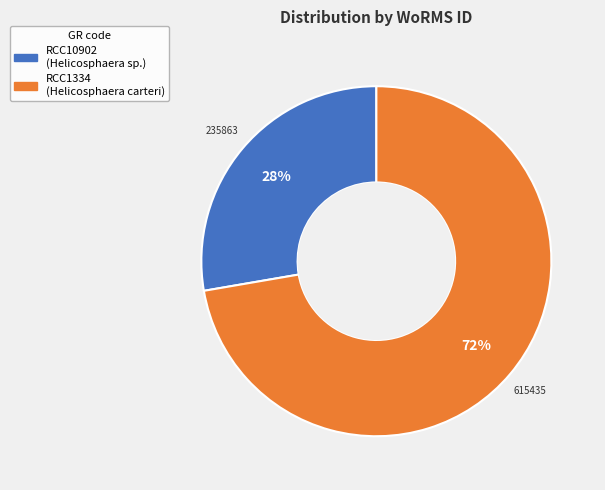

What is the smallest slice in the pie chart?

RCC10902